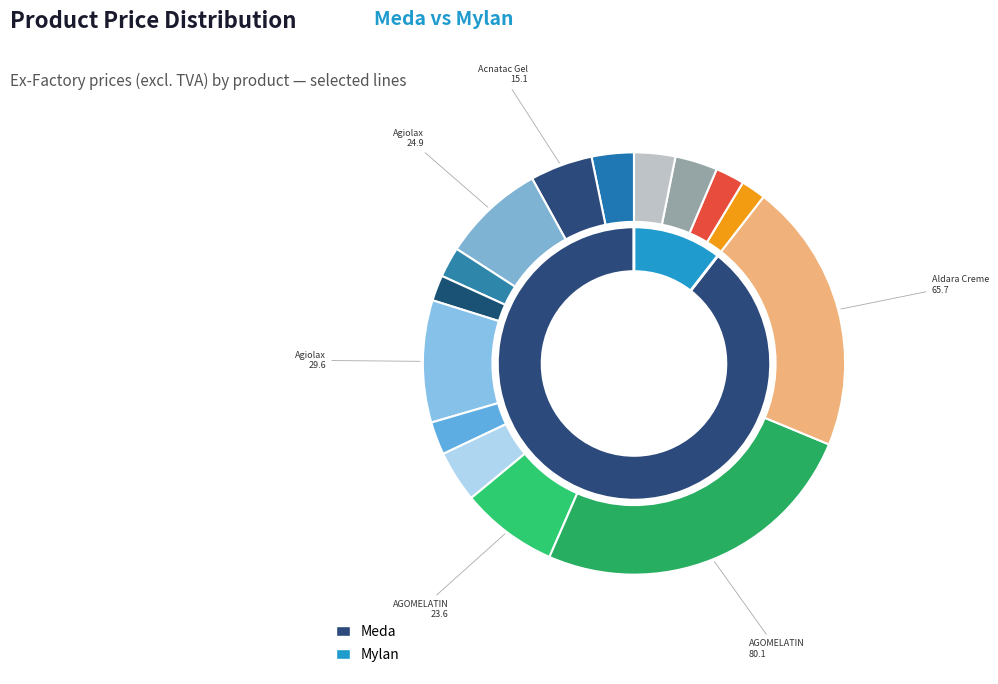

Count the number of slices in the pie.

15